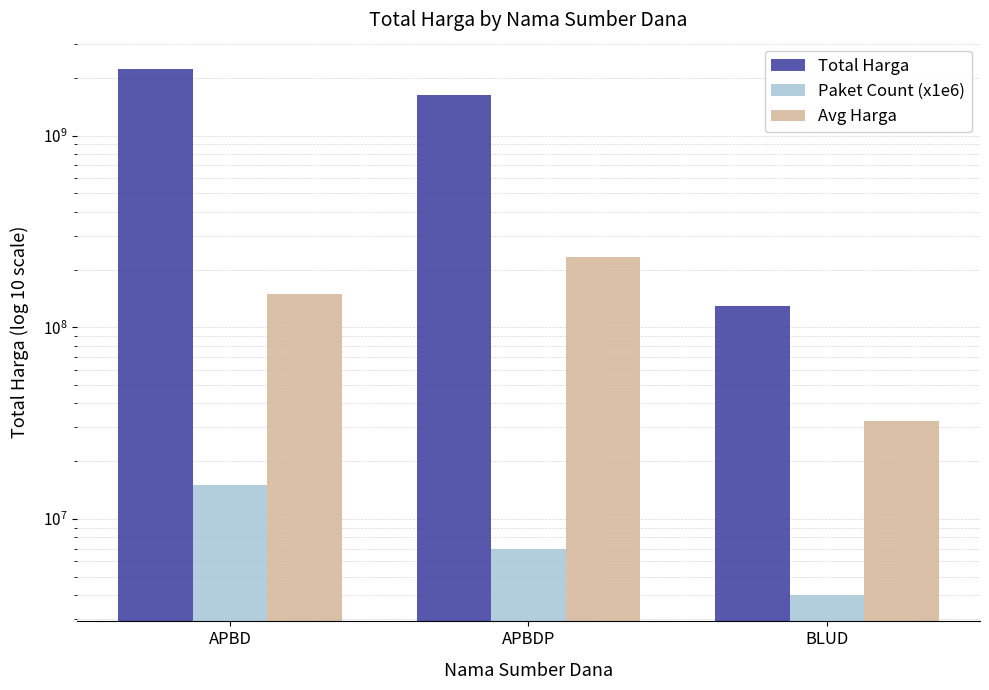

Which series has the largest range (max minus min)?

Total Harga